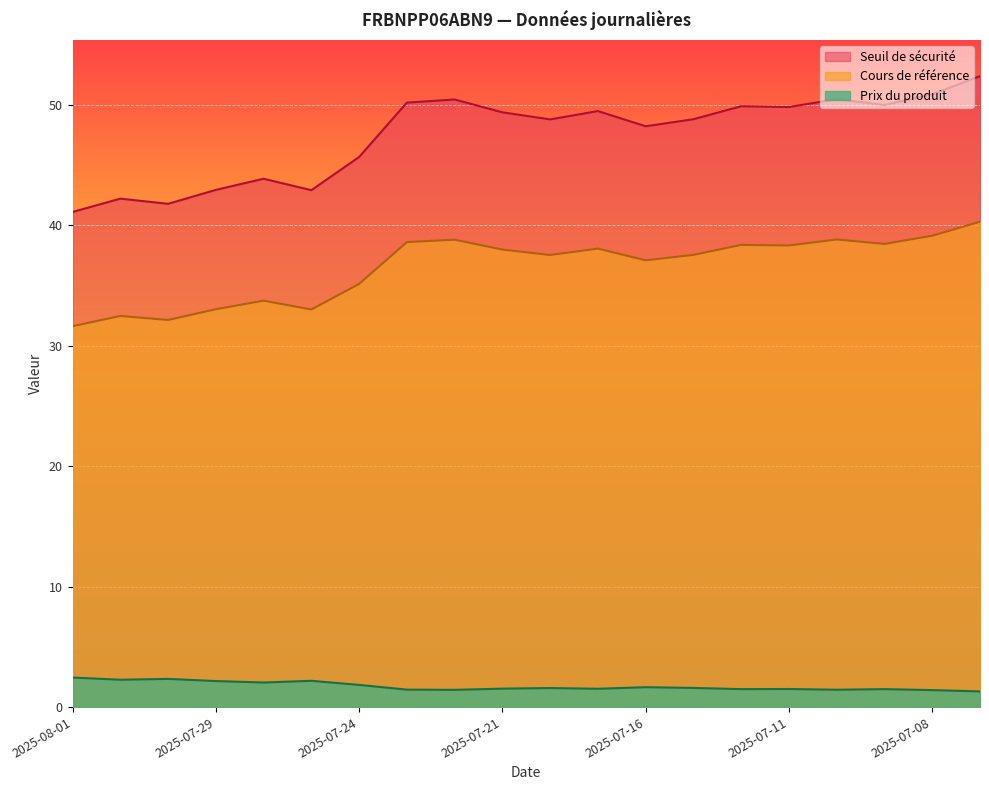

In Prix du produit, how many points are lower than both neighbors (excluding endpoints)?

6